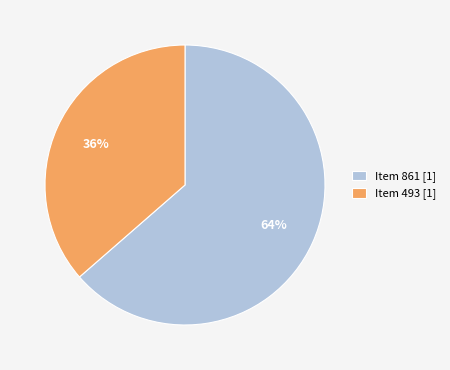

How many slices are in this pie chart?

2